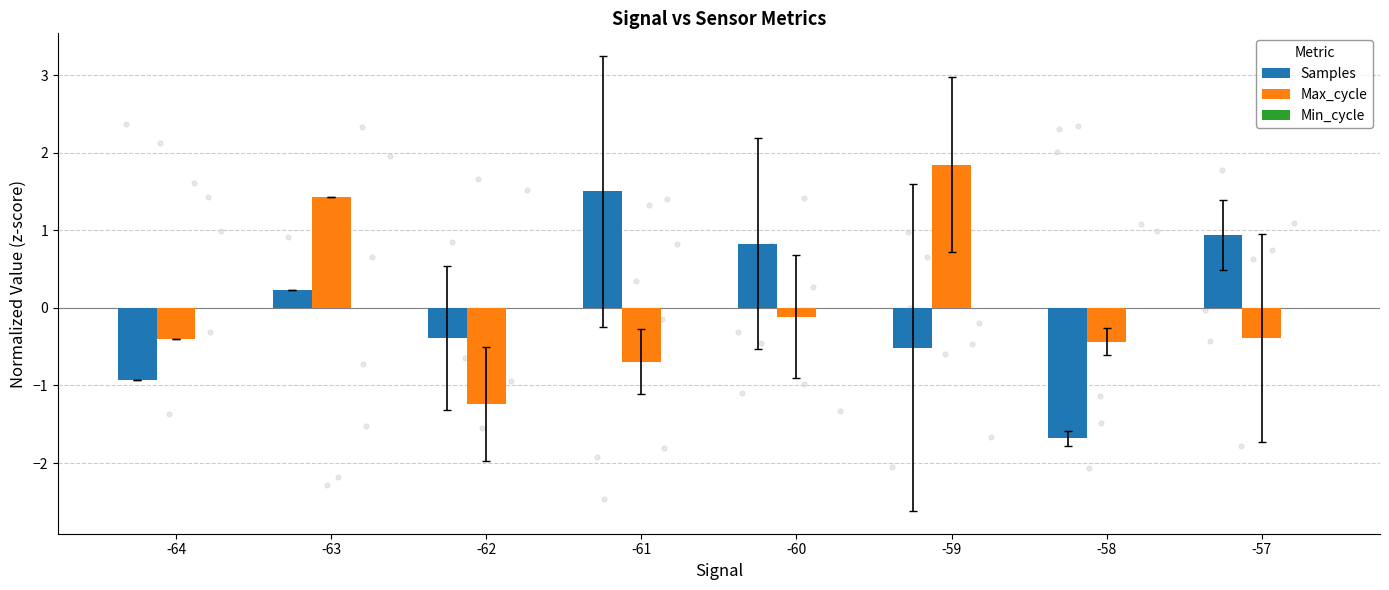

Which series reaches the minimum Y coordinate?

Samples